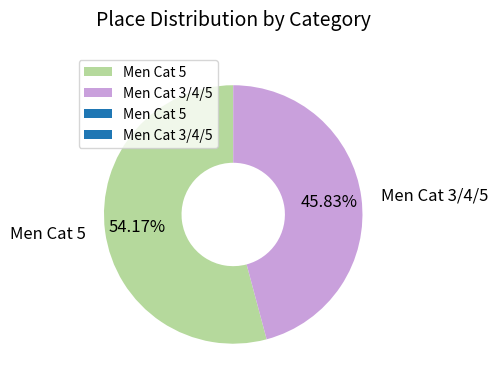

How many slices are in this pie chart?

2